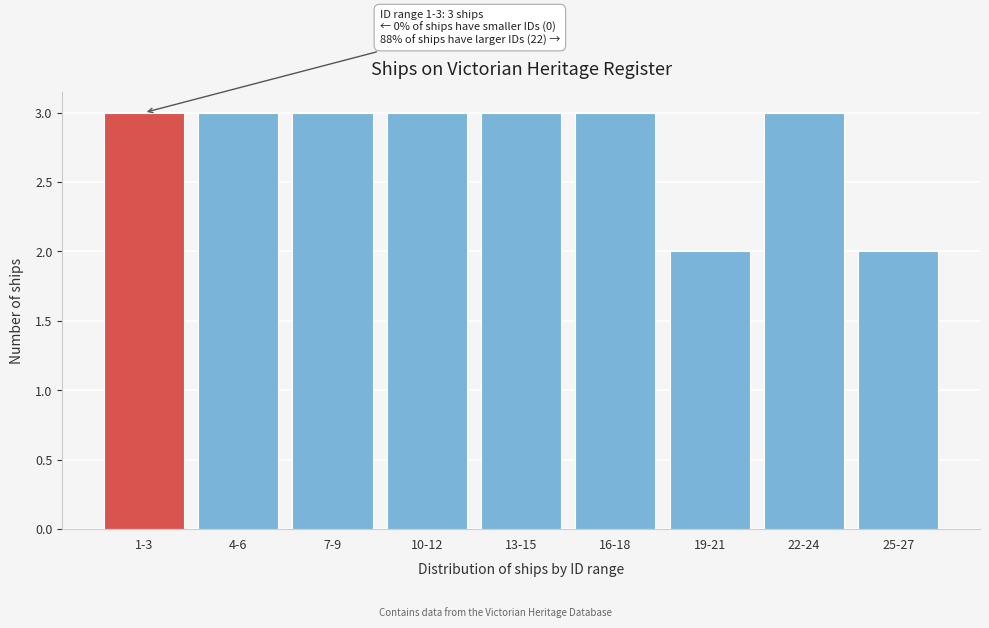

Reading left to right, what are all the values shown in this chart?

3	3	3	3	3	3	2	3	2